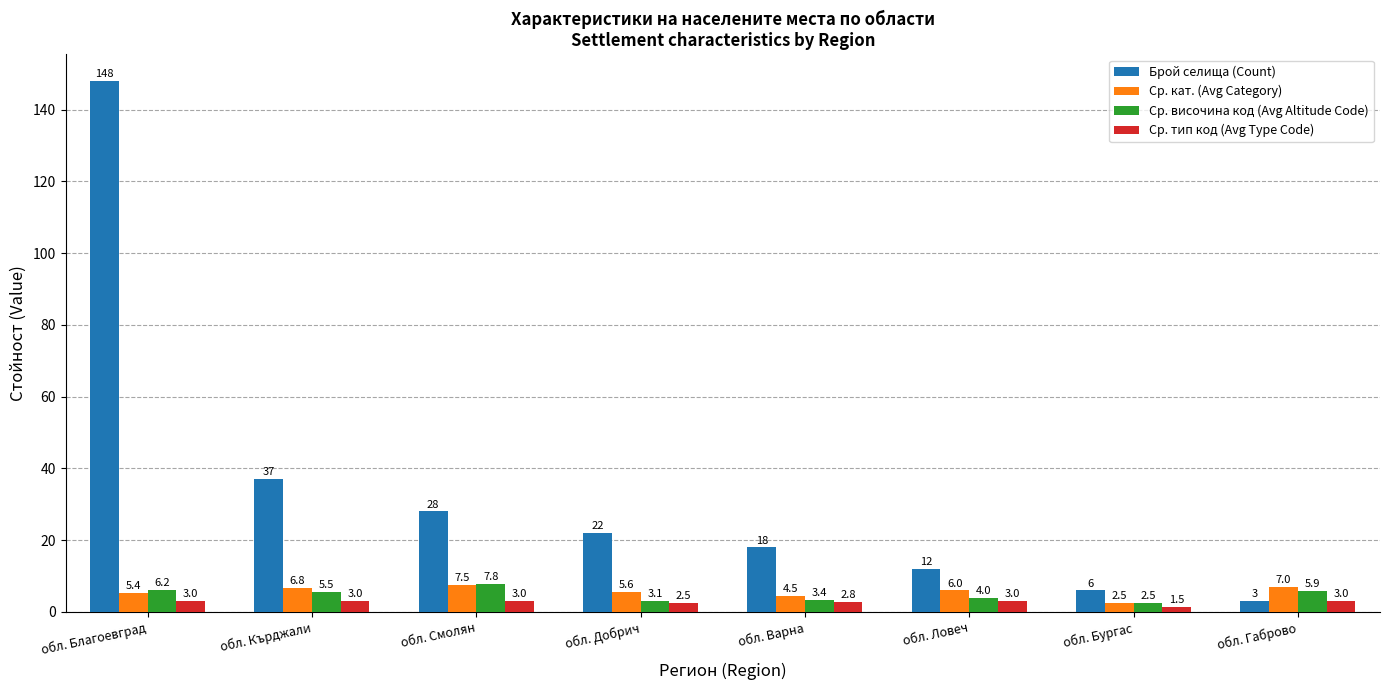

What is the difference between the second highest and second lowest values in the Ср. кат. (Avg Category) series?

2.5